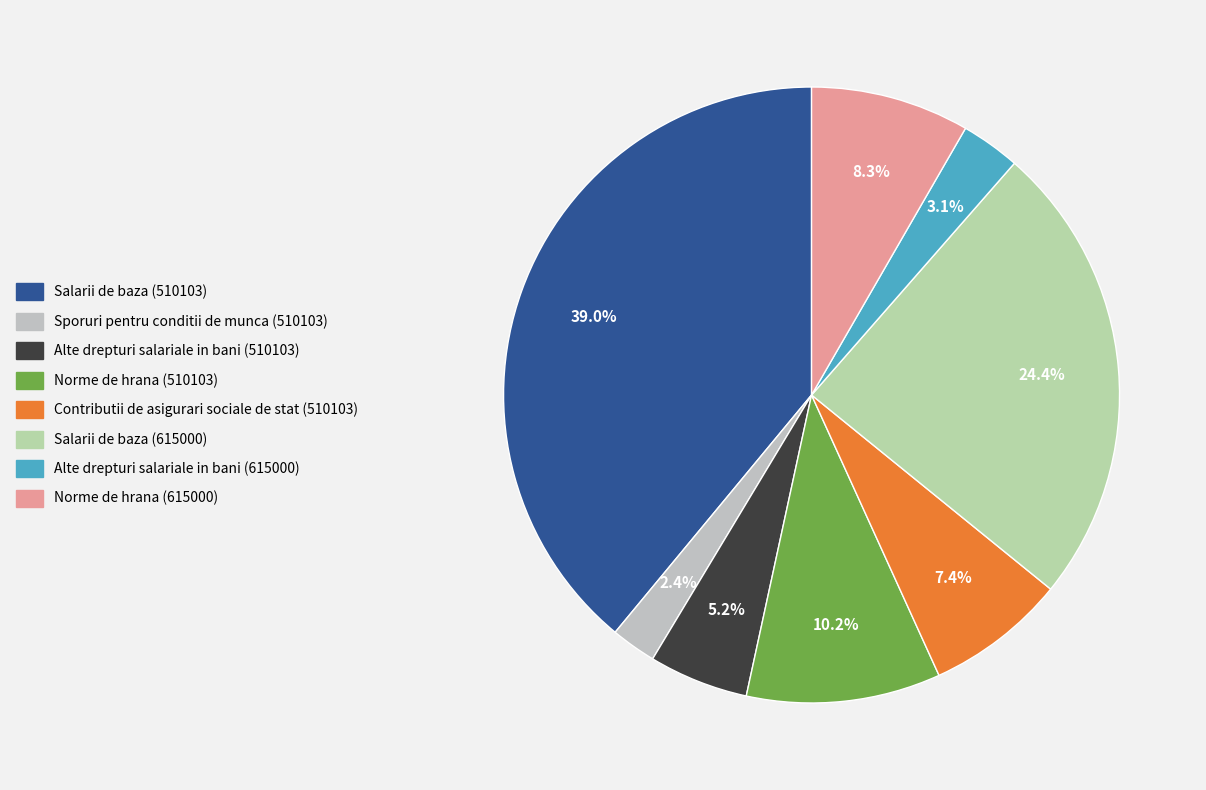

To the nearest percent, what percentage of the pie is Norme de hrana (510103)?

10%